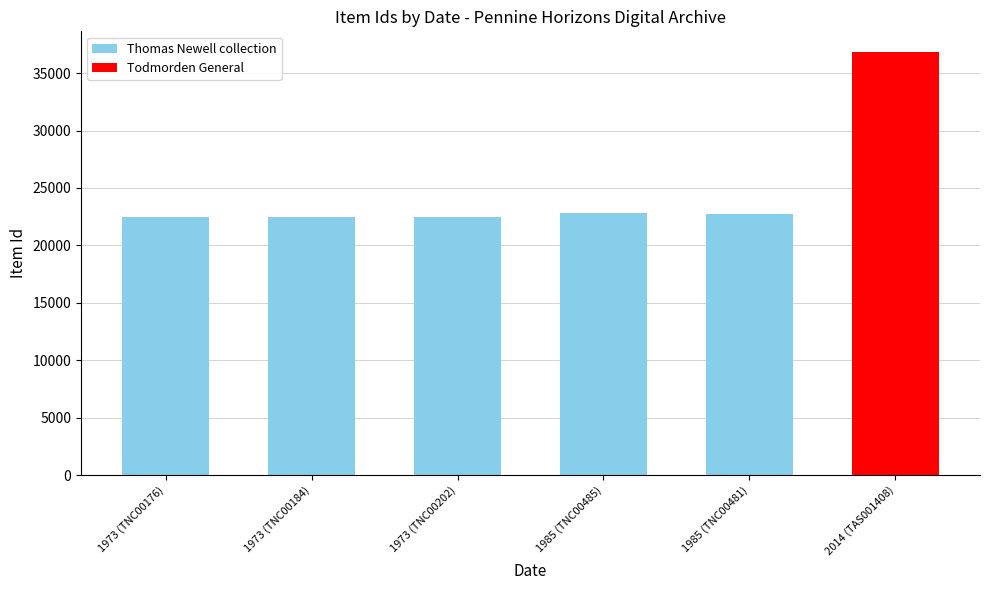

What position from the right is 1985 (TNC00485)?

3